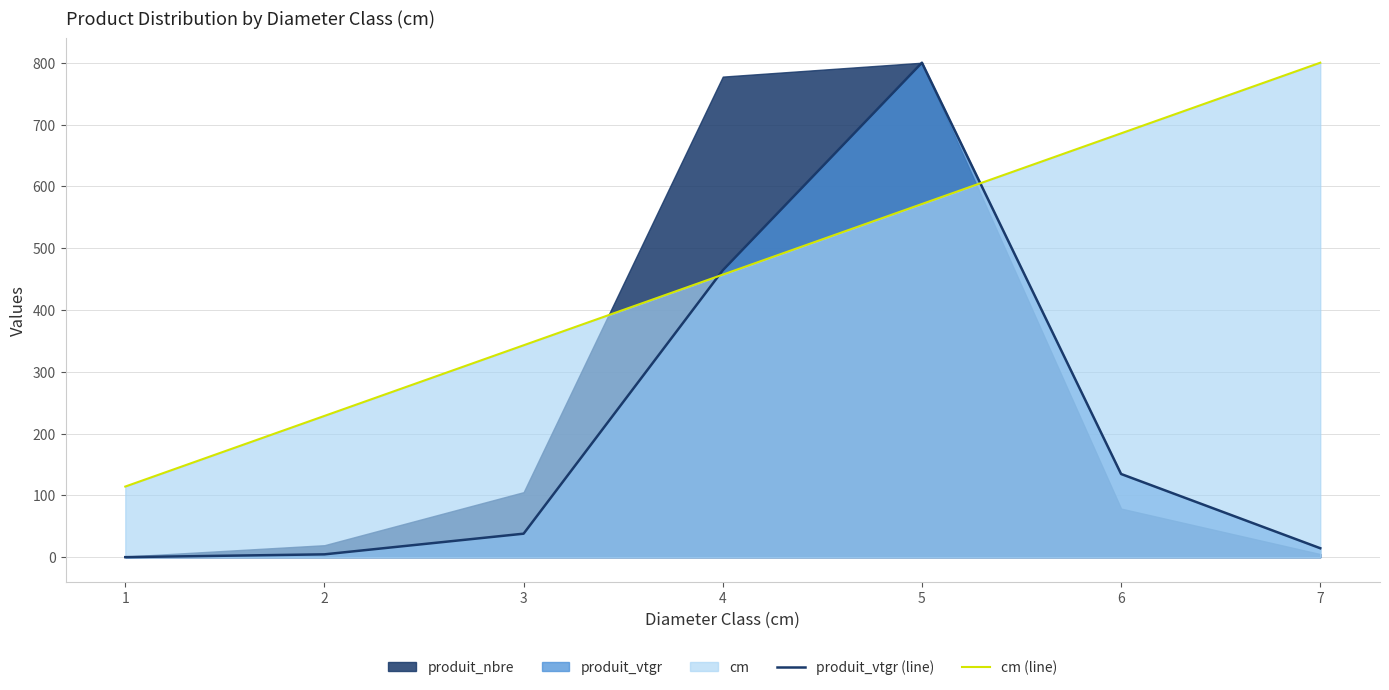

What is the difference between the cm (line) values at 2 and 6?

457.1